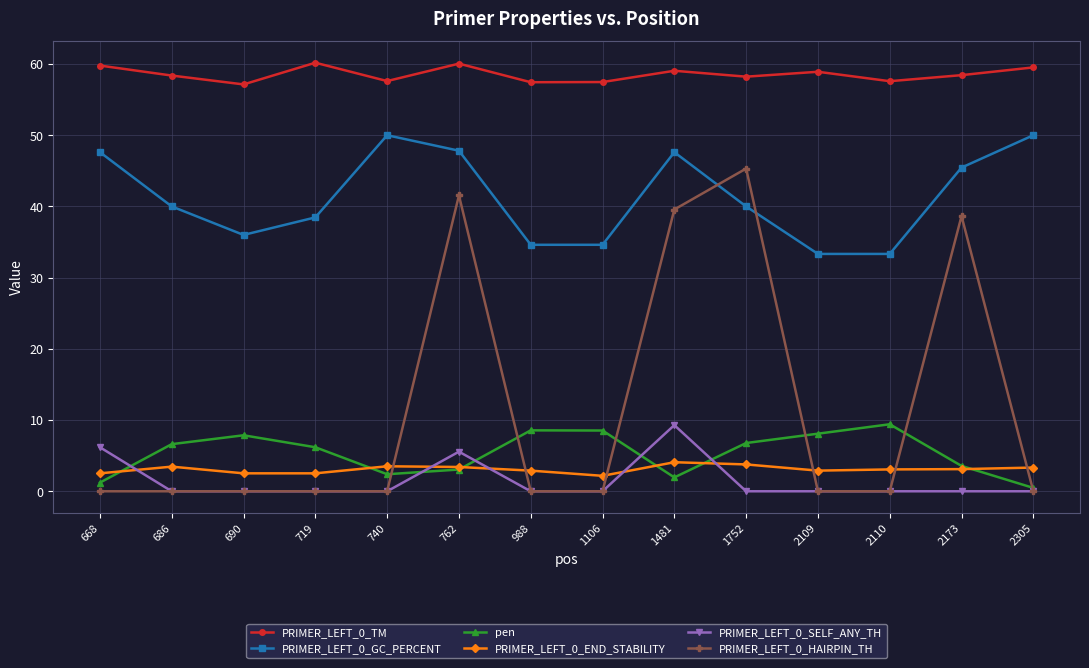

What are all the series names shown in the legend?

PRIMER_LEFT_0_TM, PRIMER_LEFT_0_GC_PERCENT, pen, PRIMER_LEFT_0_END_STABILITY, PRIMER_LEFT_0_SELF_ANY_TH, PRIMER_LEFT_0_HAIRPIN_TH